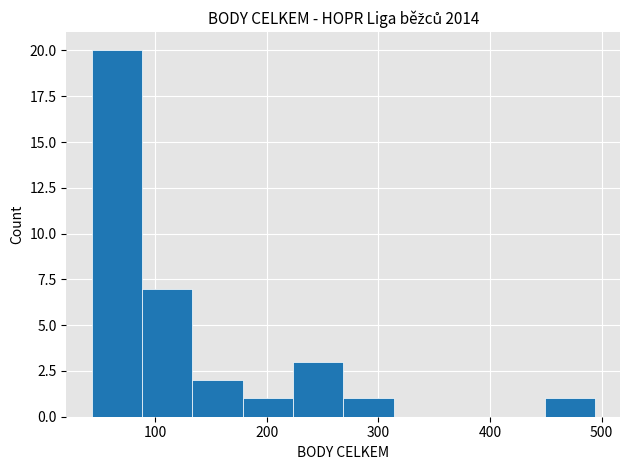

How tall is the bar that spans 270 to 310 on the x-axis? Neither the bar edges nor the heights are printed on the chart, so give them approximately, as read against the axes.

1